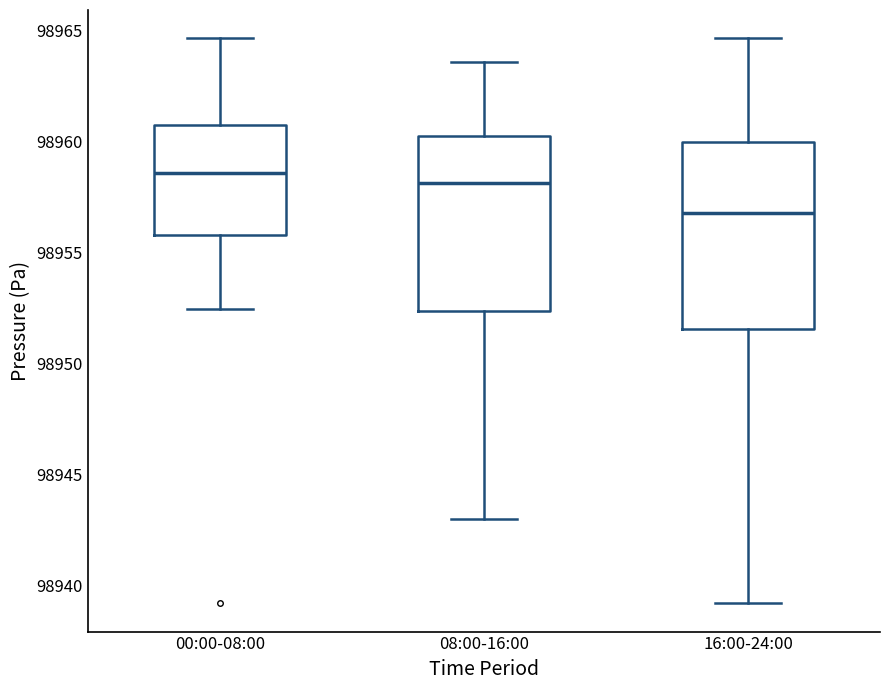

Reading left to right, read every box against the y-axis: the position of its median line, the range the box covers, and the ends of its whiskers. The values are not printed on the chart, so give them approximately, as read against the axis.

00:00-08:00: median 98958.5, box 98956.0 to 98960.5, whiskers 98952.5 to 98964.5
08:00-16:00: median 98958.0, box 98952.5 to 98960.0, whiskers 98943.0 to 98963.5
16:00-24:00: median 98957.0, box 98951.5 to 98960.0, whiskers 98939.0 to 98964.5